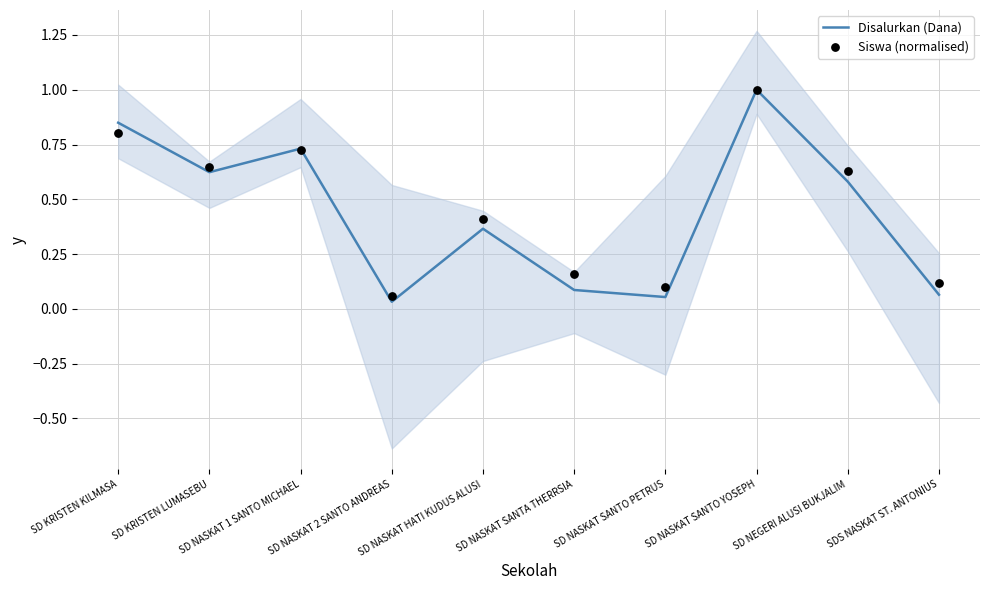

Which series has the widest spread of Y values?

Disalurkan (Dana)